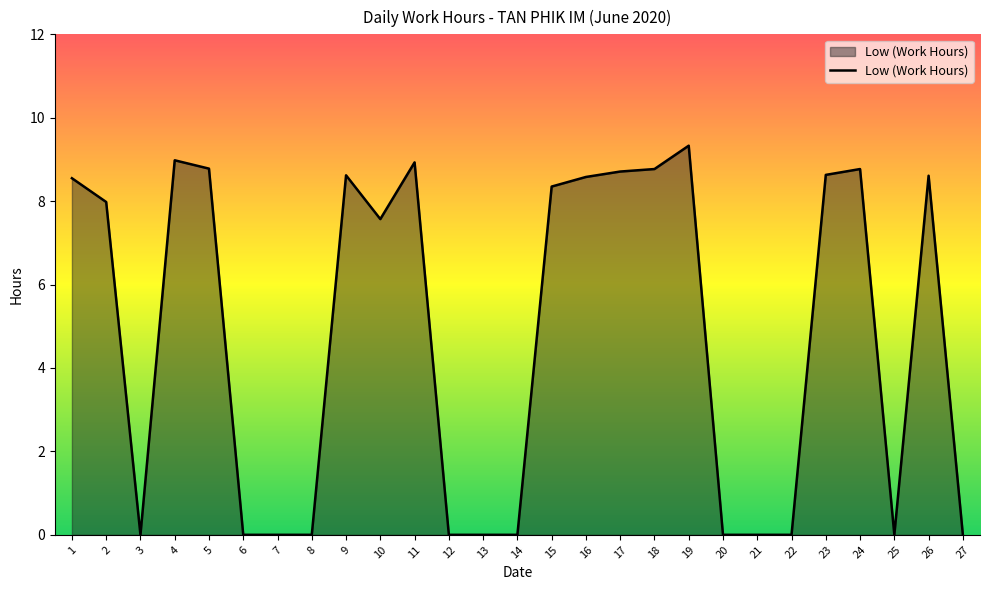

What is the average value?

4.8